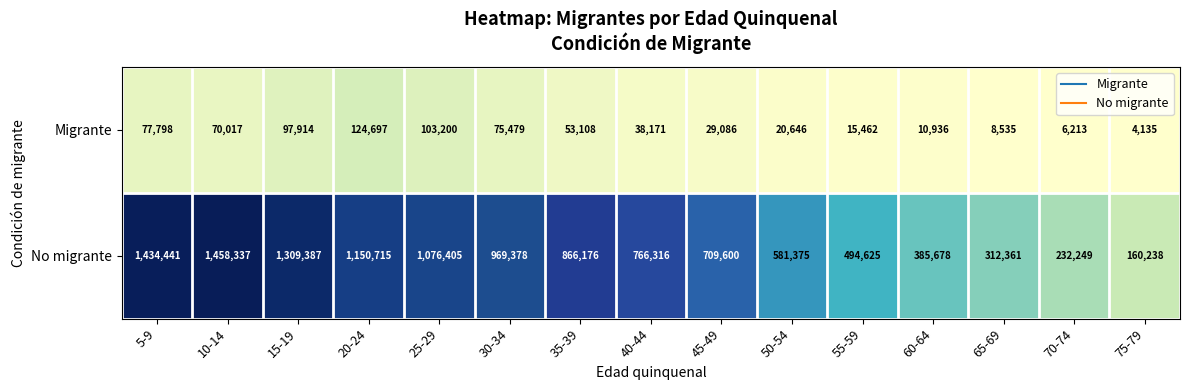

Reading left to right, list all the values displayed in this chart.

Migrante: 77798	70017	97914	124697	103200	75479	53108	38171	29086	20646	15462	10936	8535	6213	4135
No migrante: 1434441	1458337	1309387	1150715	1076405	969378	866176	766316	709600	581375	494625	385678	312361	232249	160238